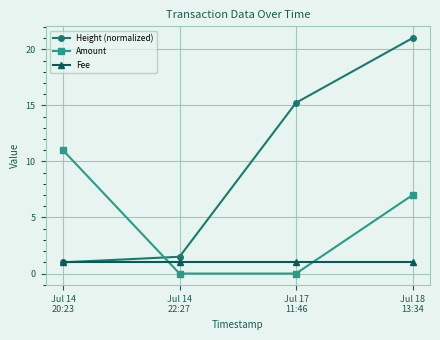

Which series has the largest total across all categories?

Height (normalized)